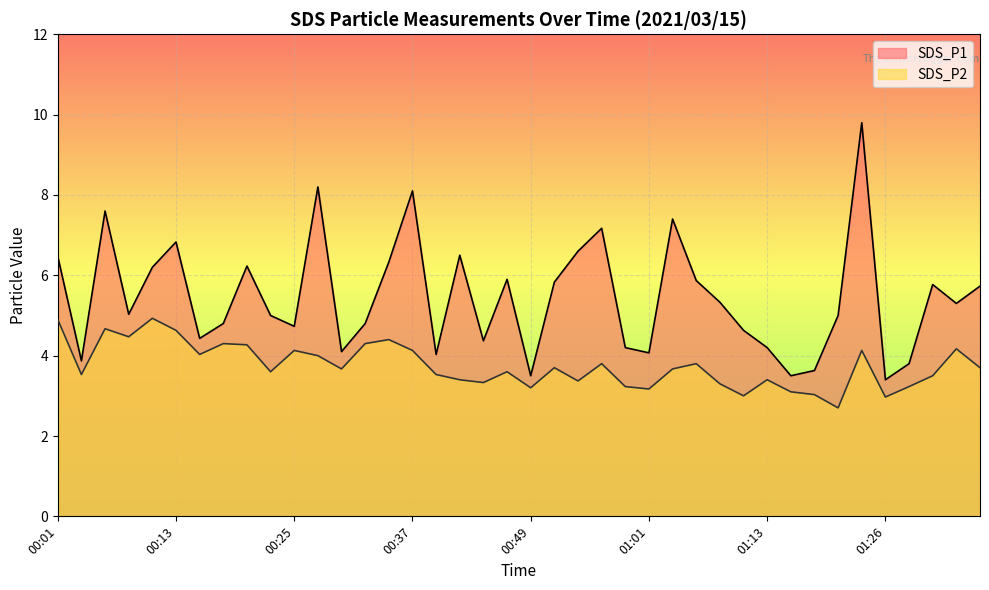

Rank the series at 01:11 from lowest to highest value.

SDS_P2, SDS_P1